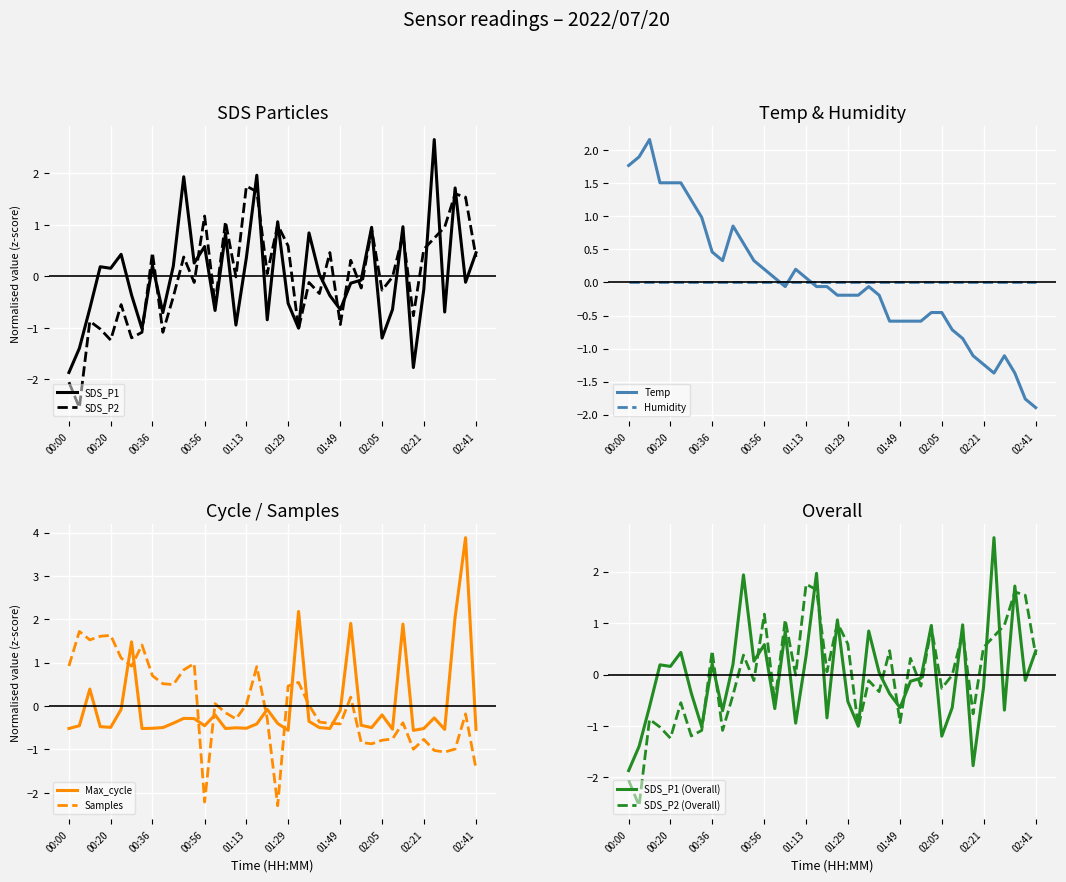

Which series changed the most between SDS_P2 and 33?

Temp